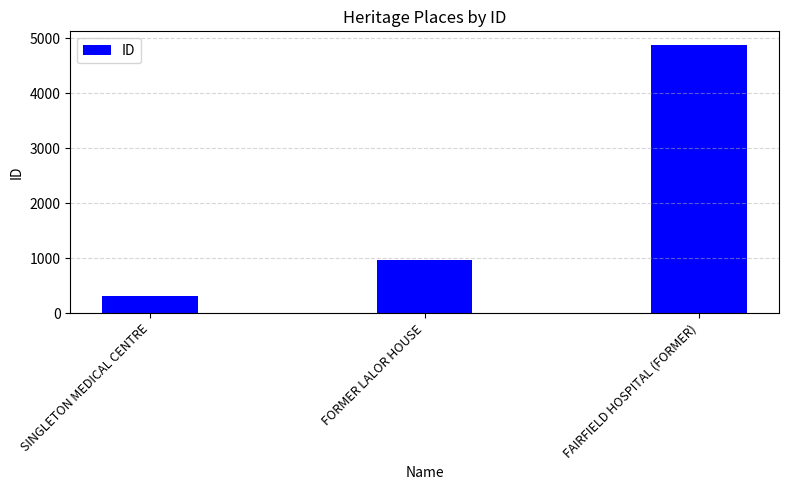

The chart shows a value of 1883 at FAIRFIELD HOSPITAL (FORMER). True or false?

False